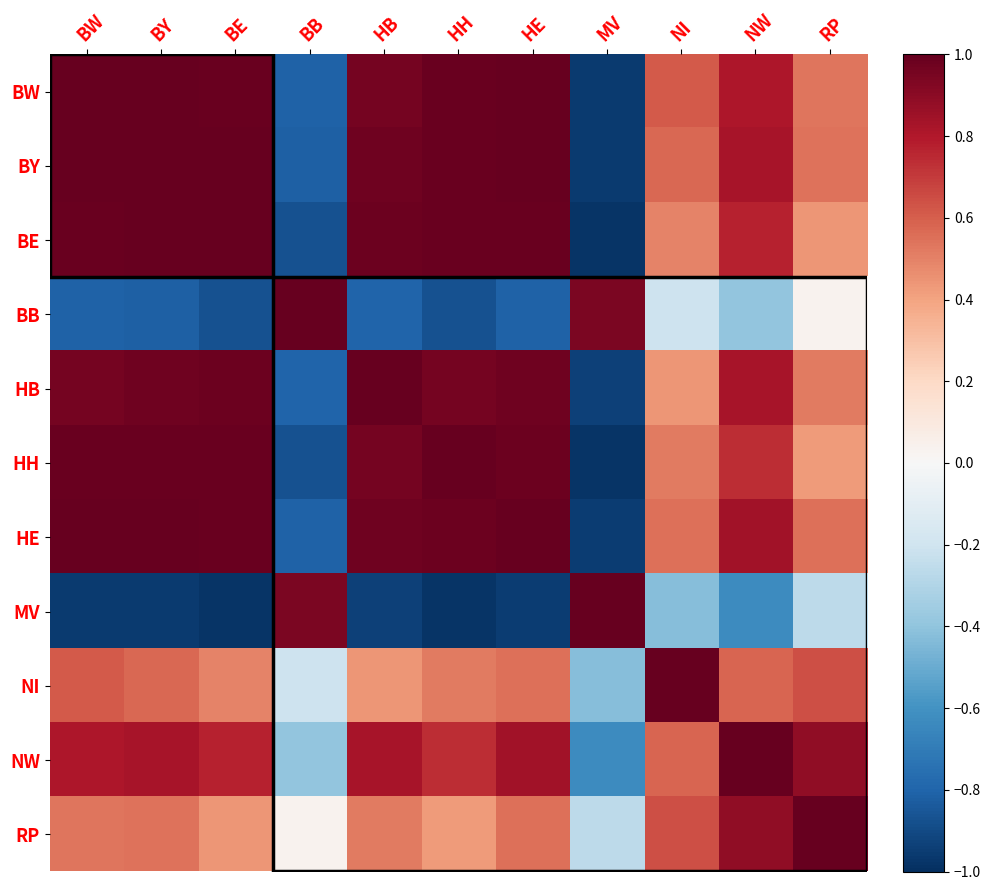

Reading left to right, what are all the values shown in this chart?

BW: BW=1.0	BY=1.0	BE=1.0	BB=-0.8	HB=1.0	HH=1.0	HE=1.0	MV=-1.0	NI=0.6	NW=0.8	RP=0.5
BY: BW=1.0	BY=1.0	BE=1.0	BB=-0.8	HB=1.0	HH=1.0	HE=1.0	MV=-1.0	NI=0.6	NW=0.8	RP=0.5
BE: BW=1.0	BY=1.0	BE=1.0	BB=-0.9	HB=1.0	HH=1.0	HE=1.0	MV=-1.0	NI=0.5	NW=0.8	RP=0.4
BB: BW=-0.8	BY=-0.8	BE=-0.9	BB=1.0	HB=-0.8	HH=-0.9	HE=-0.8	MV=0.9	NI=-0.2	NW=-0.4	RP=0.0
HB: BW=1.0	BY=1.0	BE=1.0	BB=-0.8	HB=1.0	HH=1.0	HE=1.0	MV=-0.9	NI=0.4	NW=0.8	RP=0.5
HH: BW=1.0	BY=1.0	BE=1.0	BB=-0.9	HB=1.0	HH=1.0	HE=1.0	MV=-1.0	NI=0.5	NW=0.7	RP=0.4
HE: BW=1.0	BY=1.0	BE=1.0	BB=-0.8	HB=1.0	HH=1.0	HE=1.0	MV=-0.9	NI=0.5	NW=0.8	RP=0.6
MV: BW=-1.0	BY=-1.0	BE=-1.0	BB=0.9	HB=-0.9	HH=-1.0	HE=-0.9	MV=1.0	NI=-0.4	NW=-0.6	RP=-0.3
NI: BW=0.6	BY=0.6	BE=0.5	BB=-0.2	HB=0.4	HH=0.5	HE=0.5	MV=-0.4	NI=1.0	NW=0.6	RP=0.6
NW: BW=0.8	BY=0.8	BE=0.8	BB=-0.4	HB=0.8	HH=0.7	HE=0.8	MV=-0.6	NI=0.6	NW=1.0	RP=0.9
RP: BW=0.5	BY=0.5	BE=0.4	BB=0.0	HB=0.5	HH=0.4	HE=0.6	MV=-0.3	NI=0.6	NW=0.9	RP=1.0